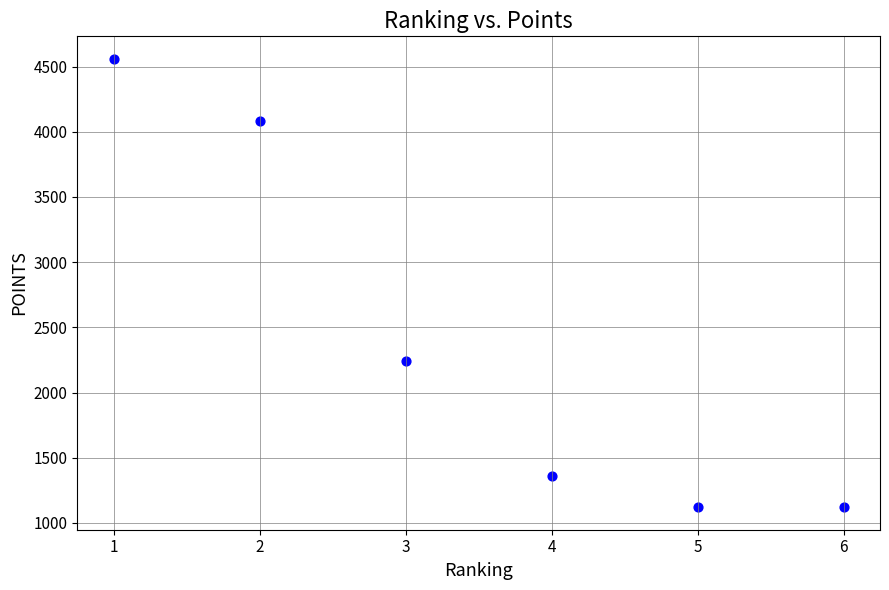

What Y value in the scatter plot is closest to 2840?

2240